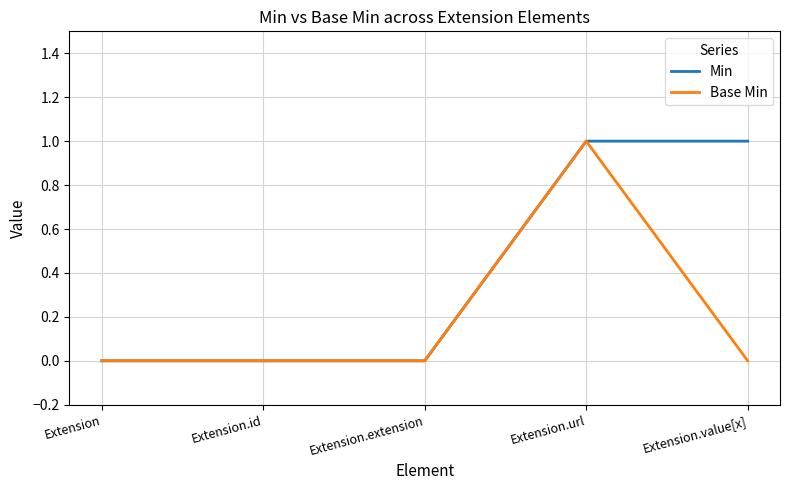

True or false: Base Min has more than 2 interior local peaks.

False